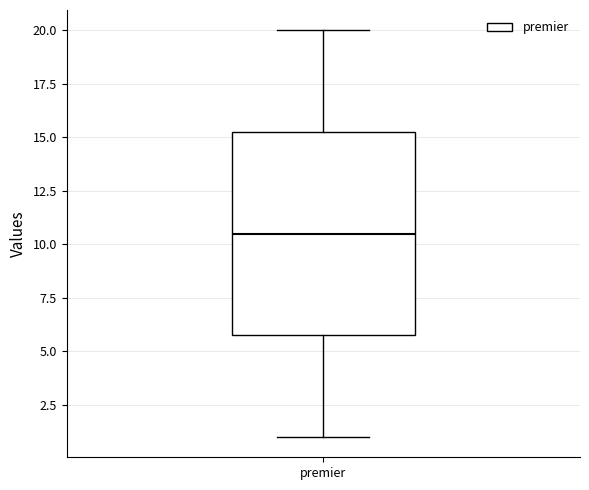

Where is the upper edge of the box for premier on the y-axis? The values are not printed on the chart, so give them approximately, as read against the axis.

15.5